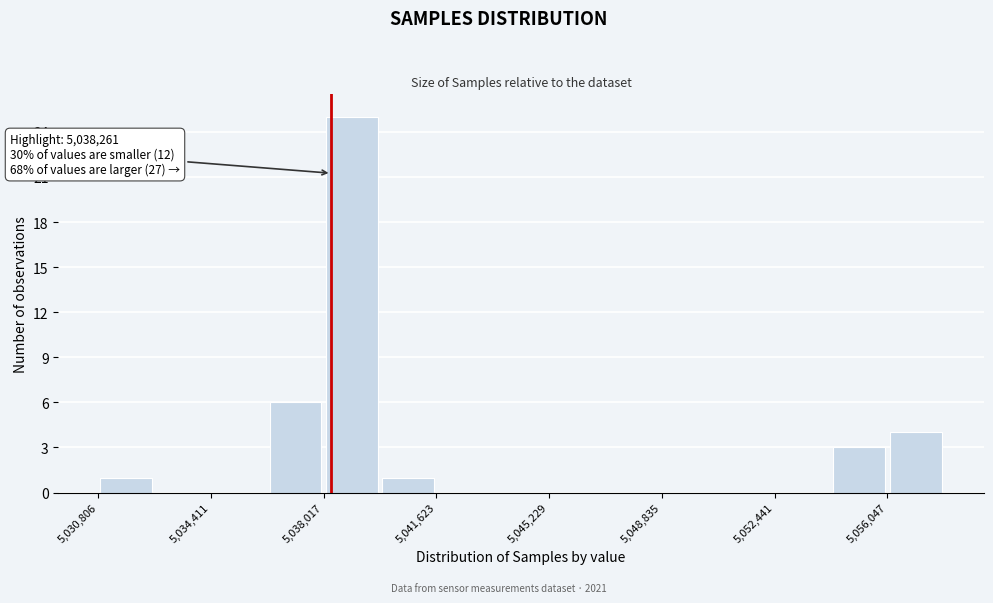

Around what value on the x-axis is the tallest bar? Give the approximate position of its centre, as read against the axis.

5039000